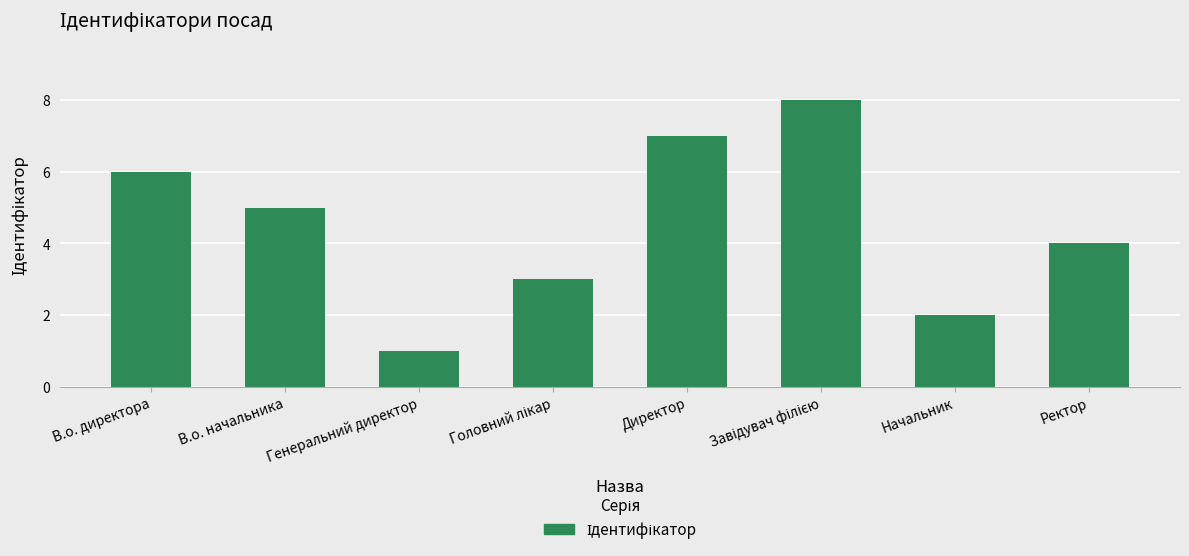

The value at Начальник is 2. True or false?

True